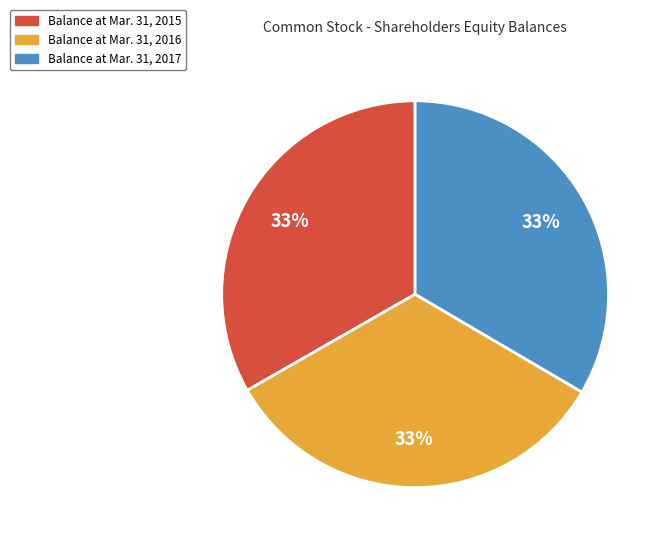

Count the number of slices in the pie.

3